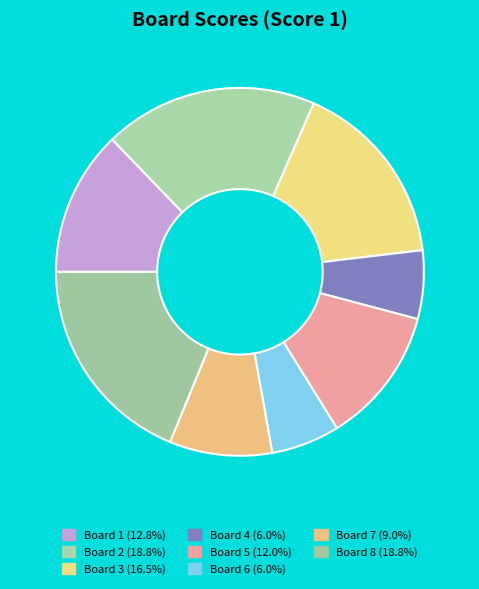

How many slices are in this pie chart?

8